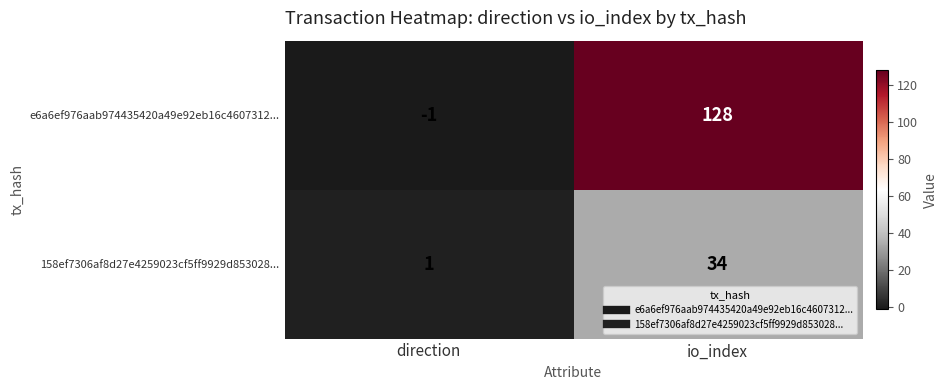

What is the sum of all 158ef7306af8d27e4259023cf5ff9929d853028... values?

35